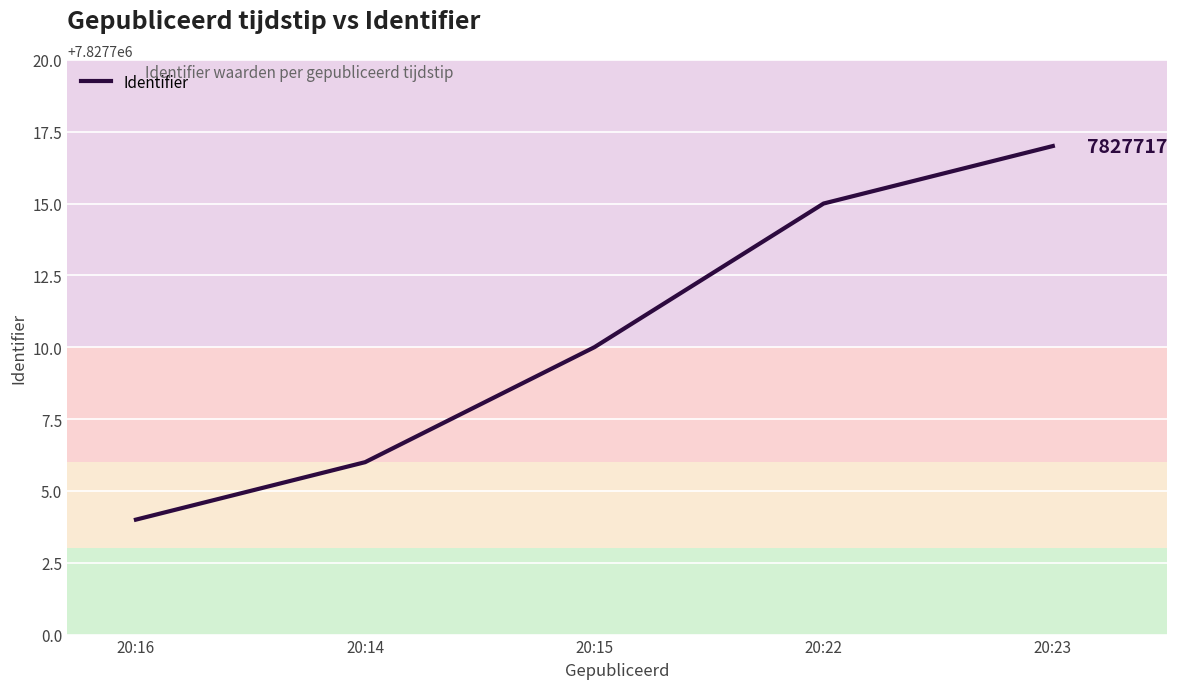

List the labels in order of value, largest first.

20:23, 20:22, 20:15, 20:14, 20:16